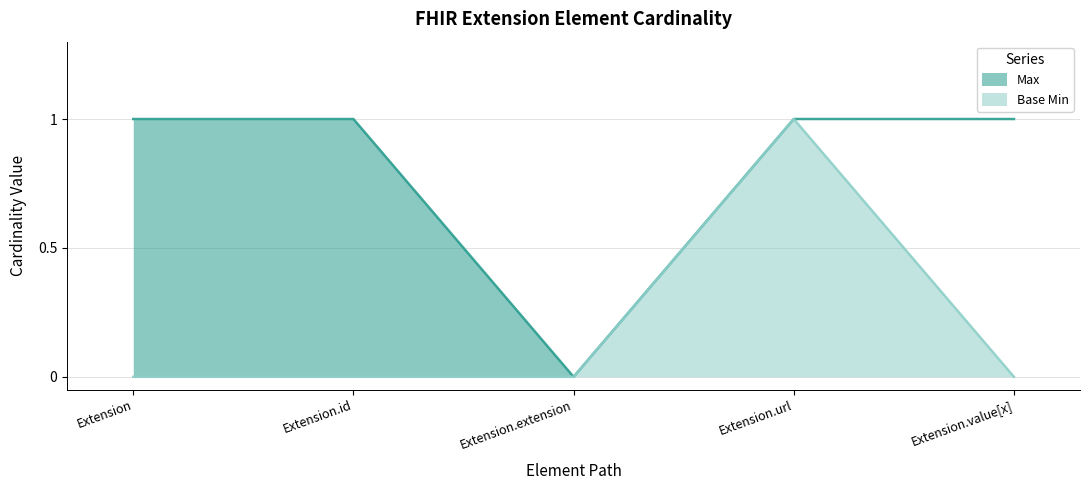

Reading left to right, what are all the values shown in this chart?

Max: Extension=1	Extension.id=1	Extension.extension=0	Extension.url=1	Extension.value[x]=1
Base Min: Extension=0	Extension.id=0	Extension.extension=0	Extension.url=1	Extension.value[x]=0